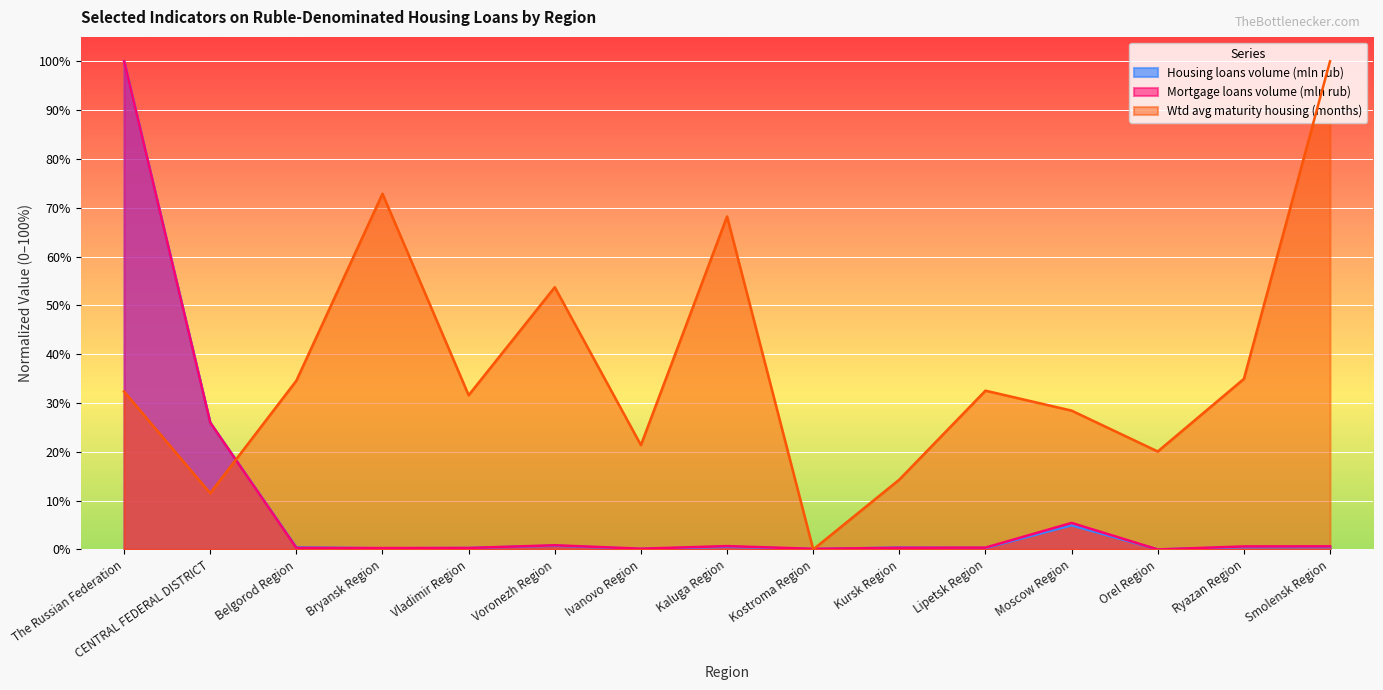

Is it true that Wtd avg maturity housing (months) equals 0.5 at The Russian Federation?

False